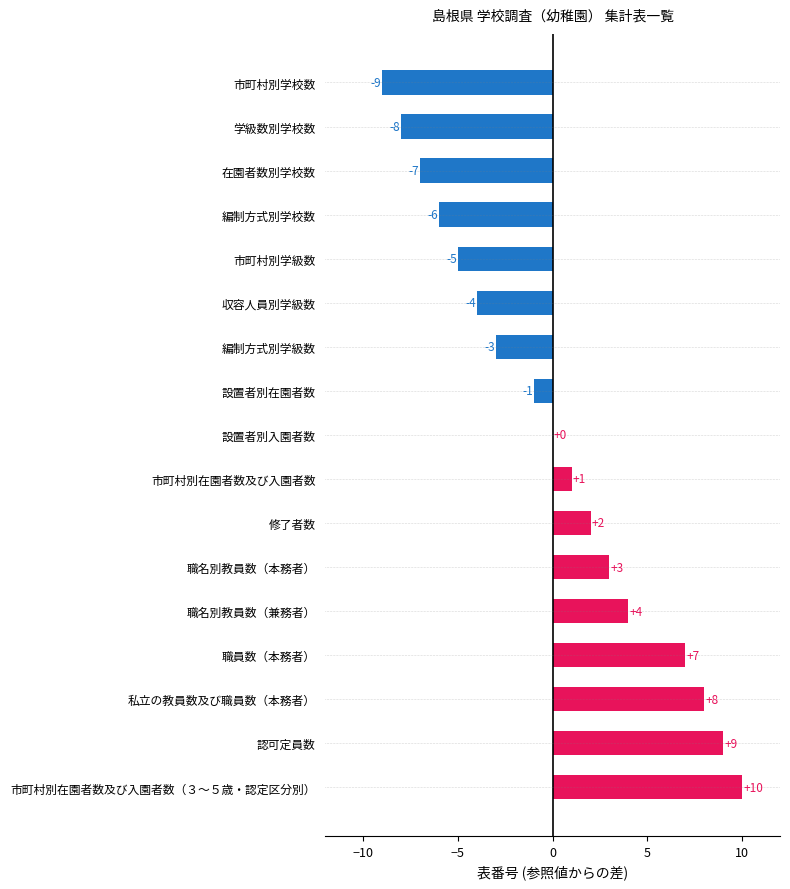

How many distinct data groups are displayed?

1